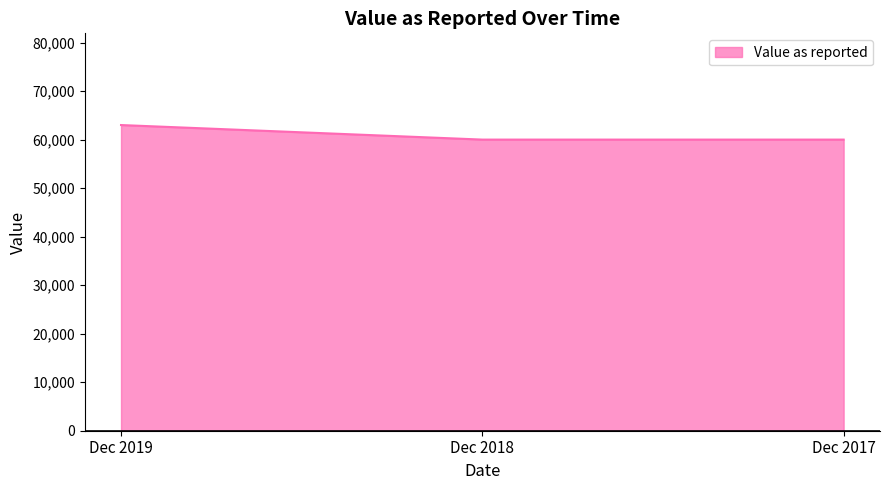

Is it true that the value at Dec 2018 is 60000?

True